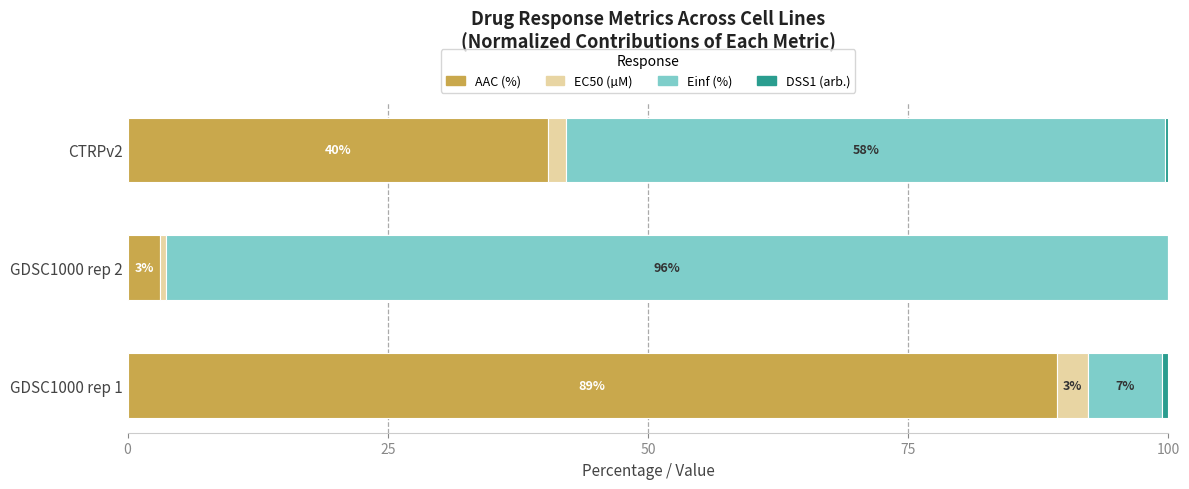

What is the total value across all series at GDSC1000 rep 2?

100.0